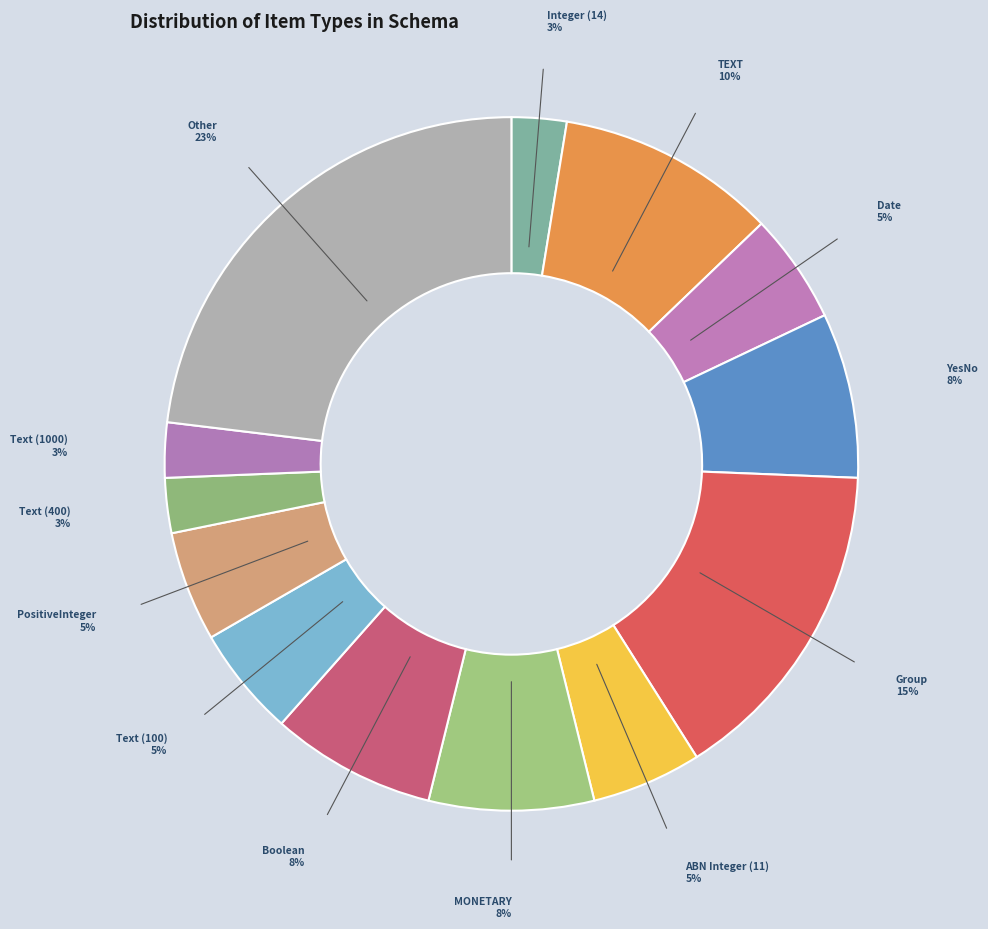

Combined, do Integer (14) and Other account for over 50%?

No